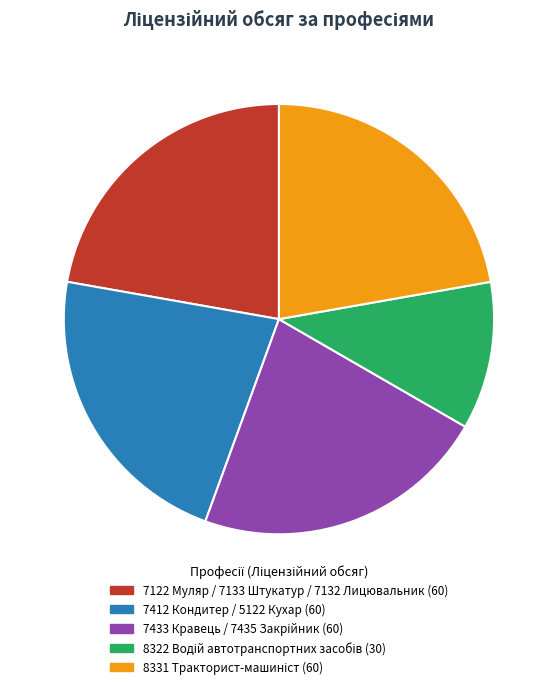

Is there a majority slice in this chart?

No